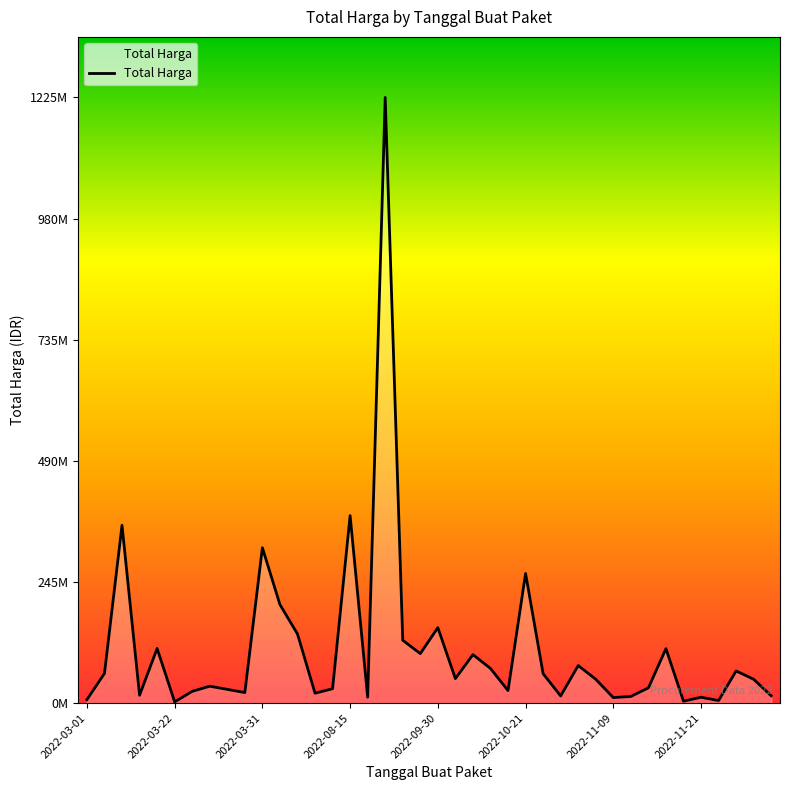

Does the chart display data point markers on the line(s)?

No